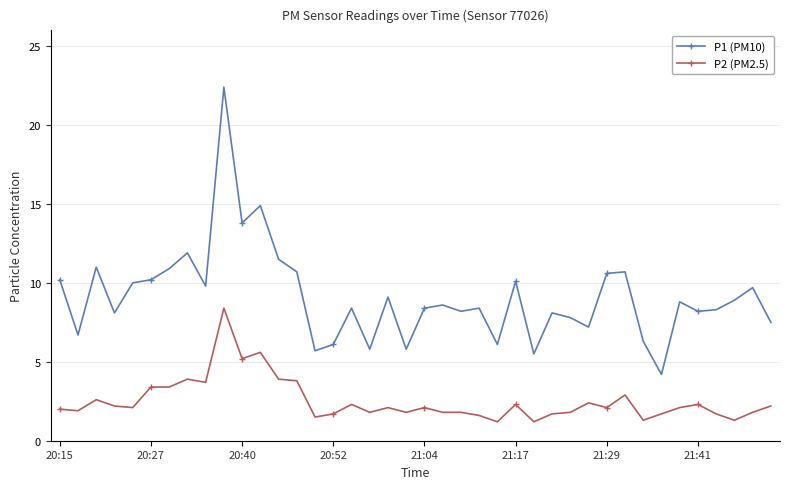

Which series has the largest total across all categories?

P1 (PM10)